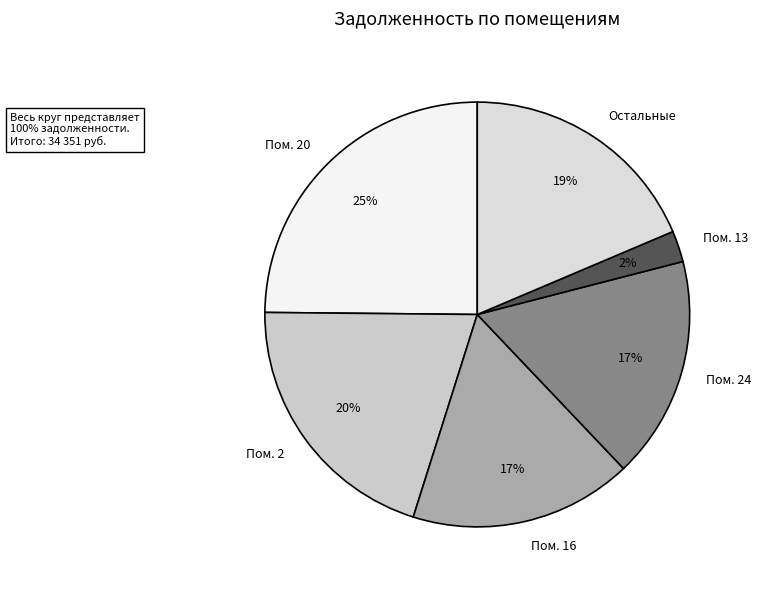

To the nearest percent, what percentage of the pie is Остальные?

19%